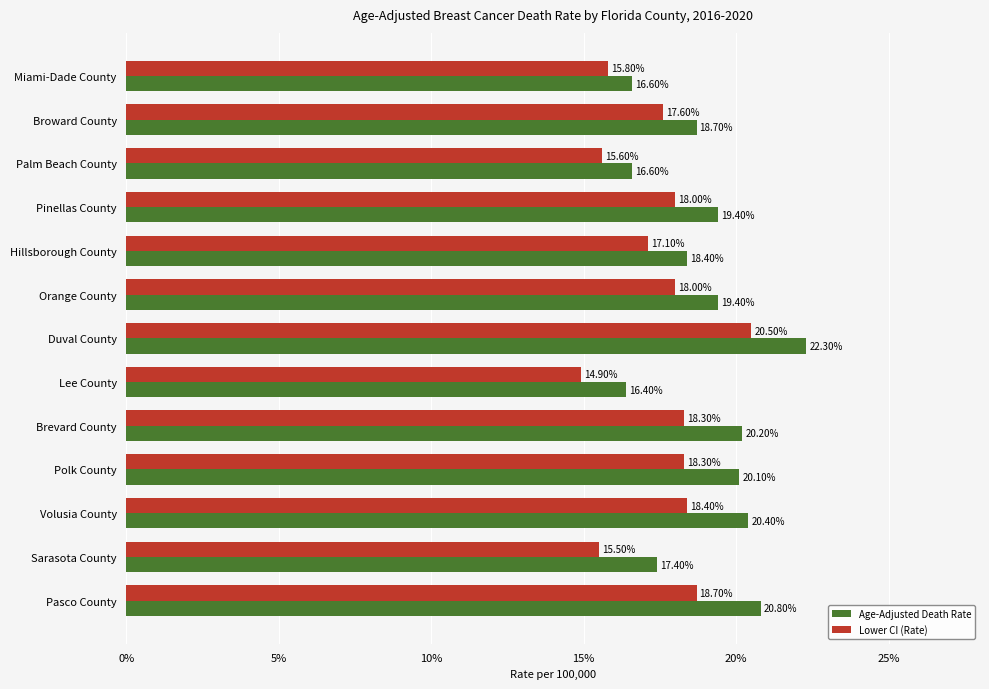

Where is Age-Adjusted Death Rate nearest to the value 19?

Broward County